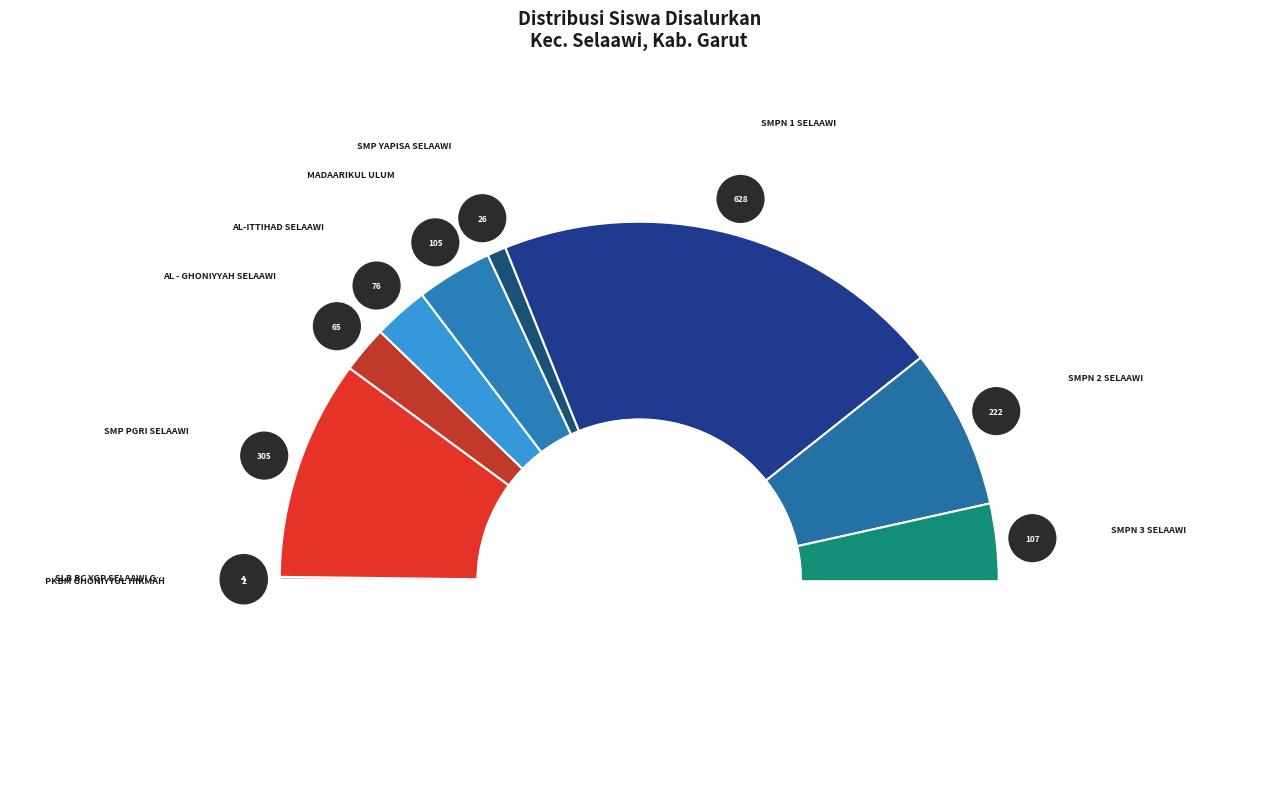

How many slices are in this pie chart?

10